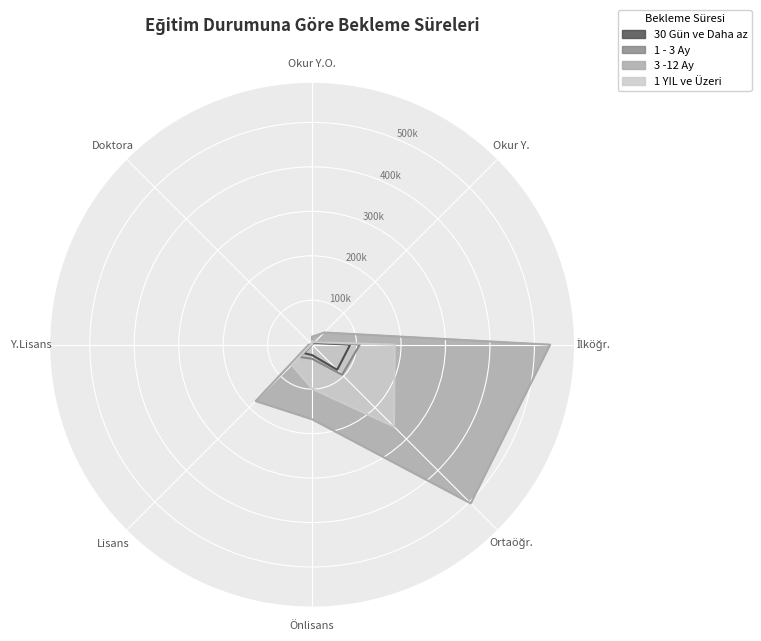

Where is the first local minimum for 3 -12 Ay?

Önlisans